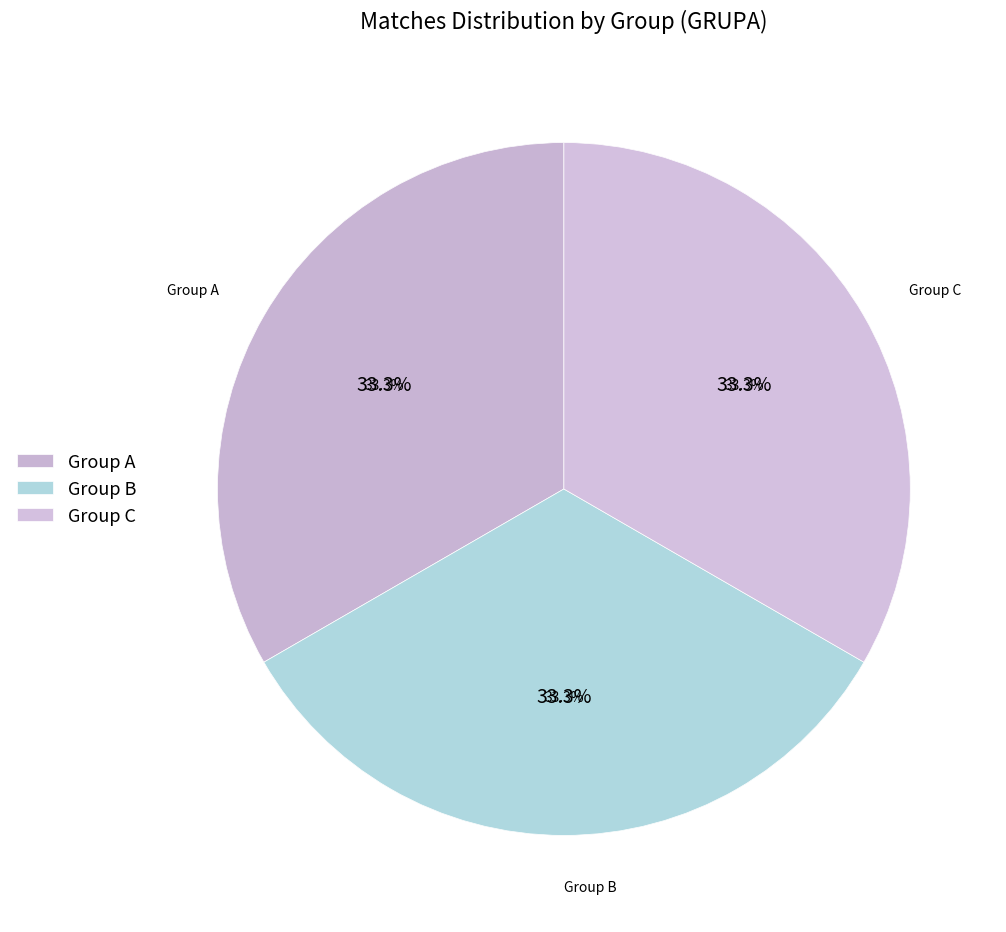

How many segments does this pie chart have?

3